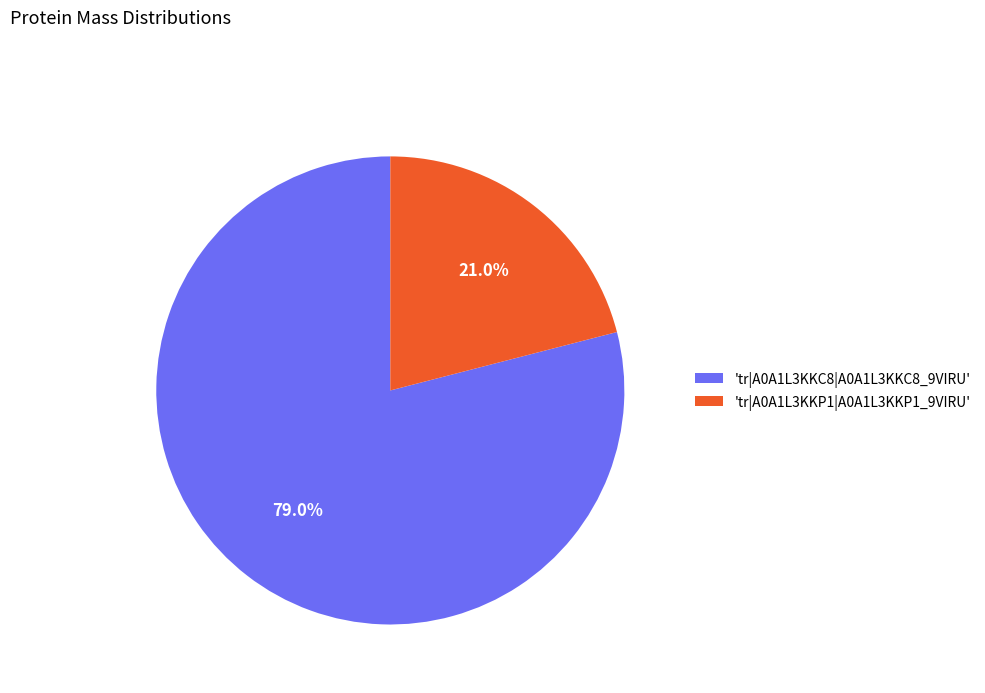

To the nearest percent, what is the average slice percentage?

50%